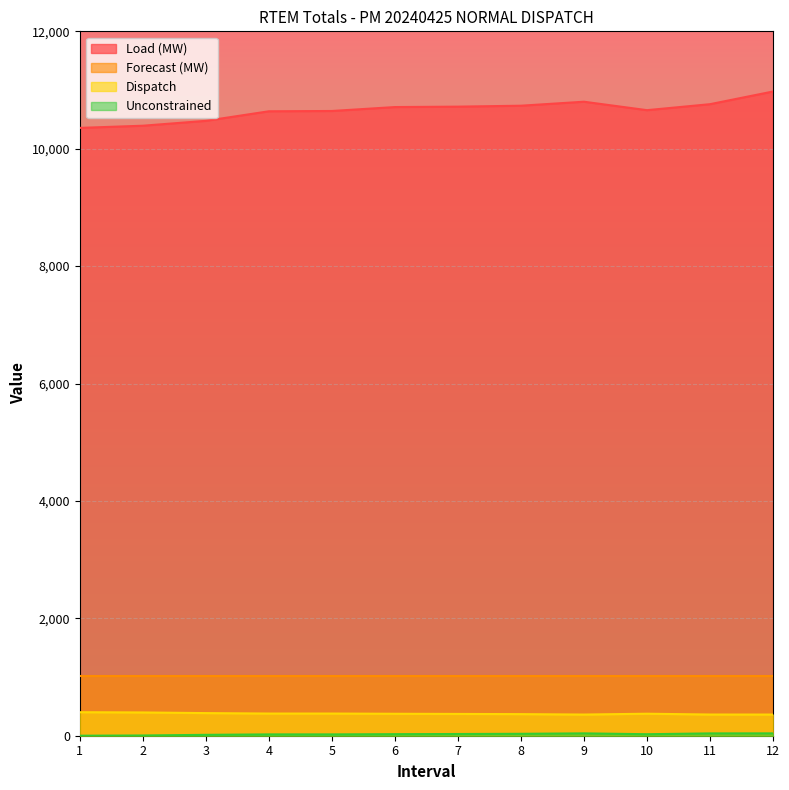

What is the greatest value displayed?

10975.0